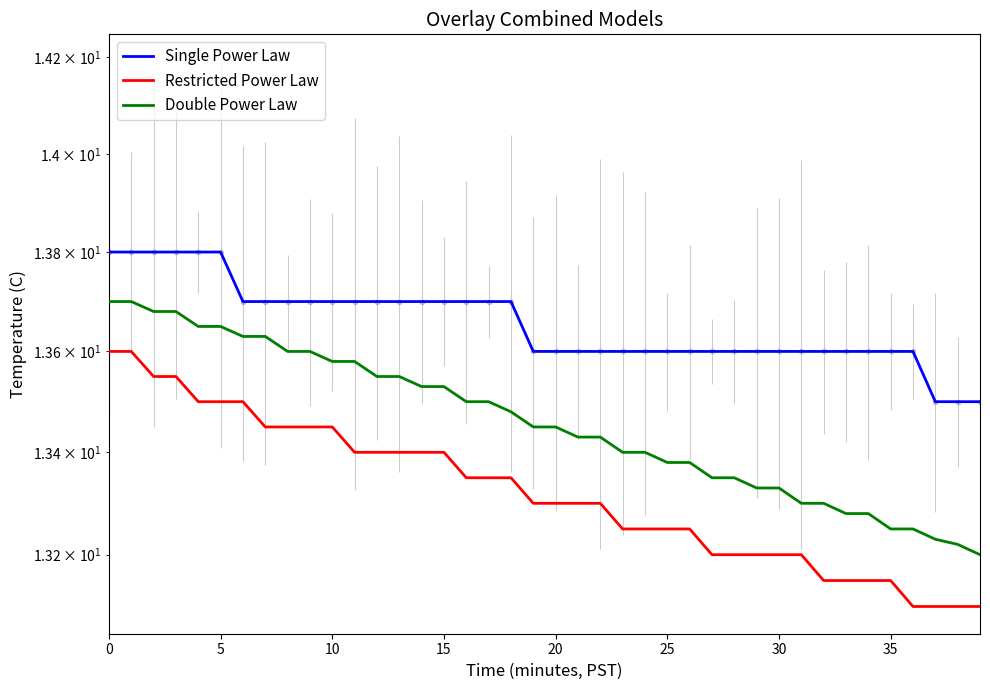

Reading right to left, transcribe all the data shown in this chart.

Single Power Law: 13.5	13.5	13.5	13.6	13.6	13.6	13.6	13.6	13.6	13.6	13.6	13.6	13.6	13.6	13.6	13.6	13.6	13.6	13.6	13.6	13.6	13.7	13.7	13.7	13.7	13.7	13.7	13.7	13.7	13.7	13.7	13.7	13.7	13.7	13.8	13.8	13.8	13.8	13.8	13.8
Restricted Power Law: 13.1	13.1	13.1	13.1	13.2	13.2	13.2	13.2	13.2	13.2	13.2	13.2	13.2	13.2	13.2	13.2	13.2	13.3	13.3	13.3	13.3	13.3	13.3	13.3	13.4	13.4	13.4	13.4	13.4	13.4	13.4	13.4	13.4	13.5	13.5	13.5	13.6	13.6	13.6	13.6
Double Power Law: 13.2	13.2	13.2	13.2	13.2	13.3	13.3	13.3	13.3	13.3	13.3	13.3	13.3	13.4	13.4	13.4	13.4	13.4	13.4	13.4	13.4	13.5	13.5	13.5	13.5	13.5	13.6	13.6	13.6	13.6	13.6	13.6	13.6	13.6	13.7	13.7	13.7	13.7	13.7	13.7